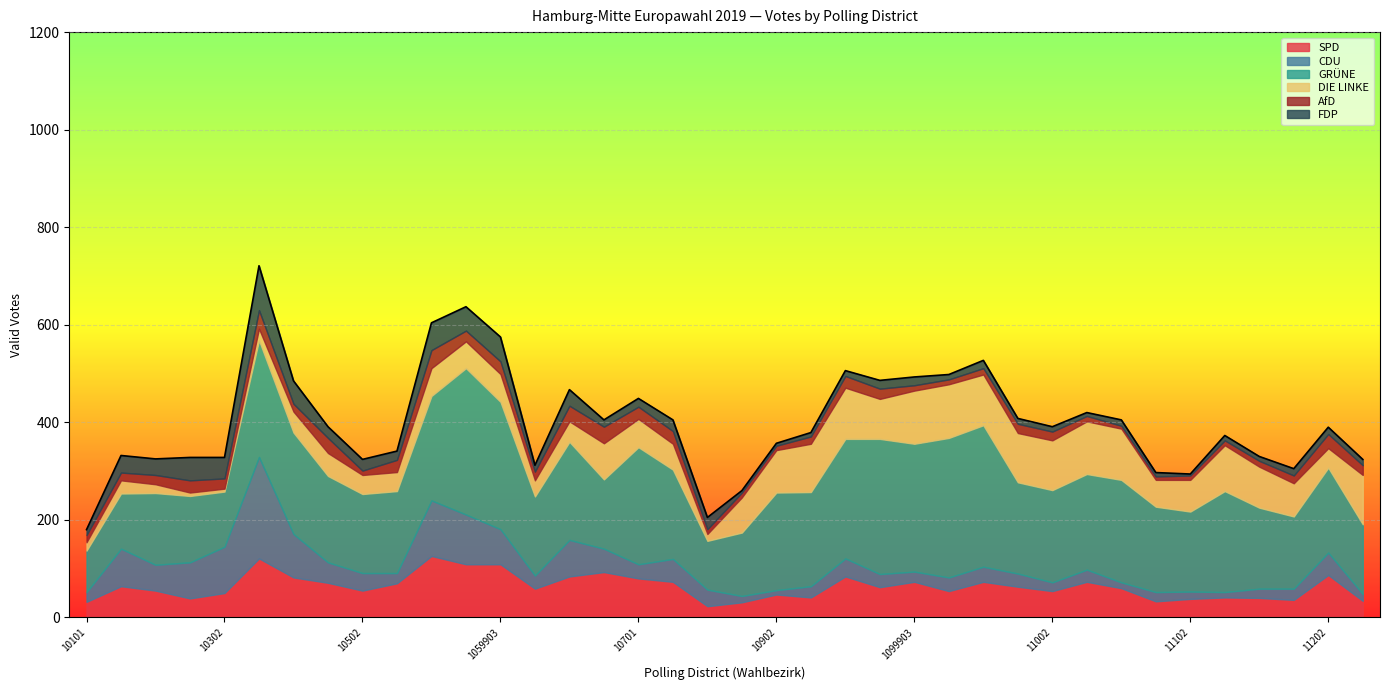

How many intersections are there between FDP and DIE LINKE?

4